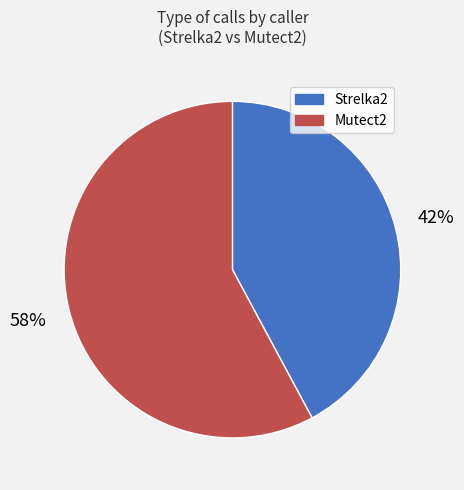

Combined, do Strelka2 and Mutect2 account for over 50%?

Yes